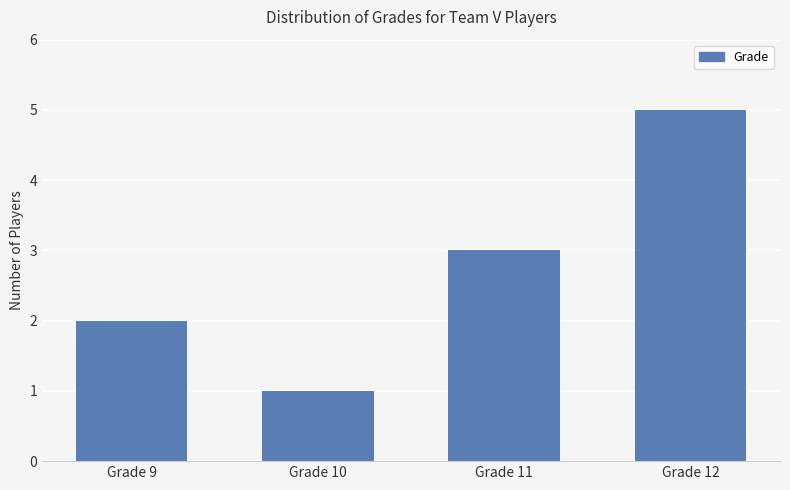

At which category does the chart reach its peak across all series?

Grade 12